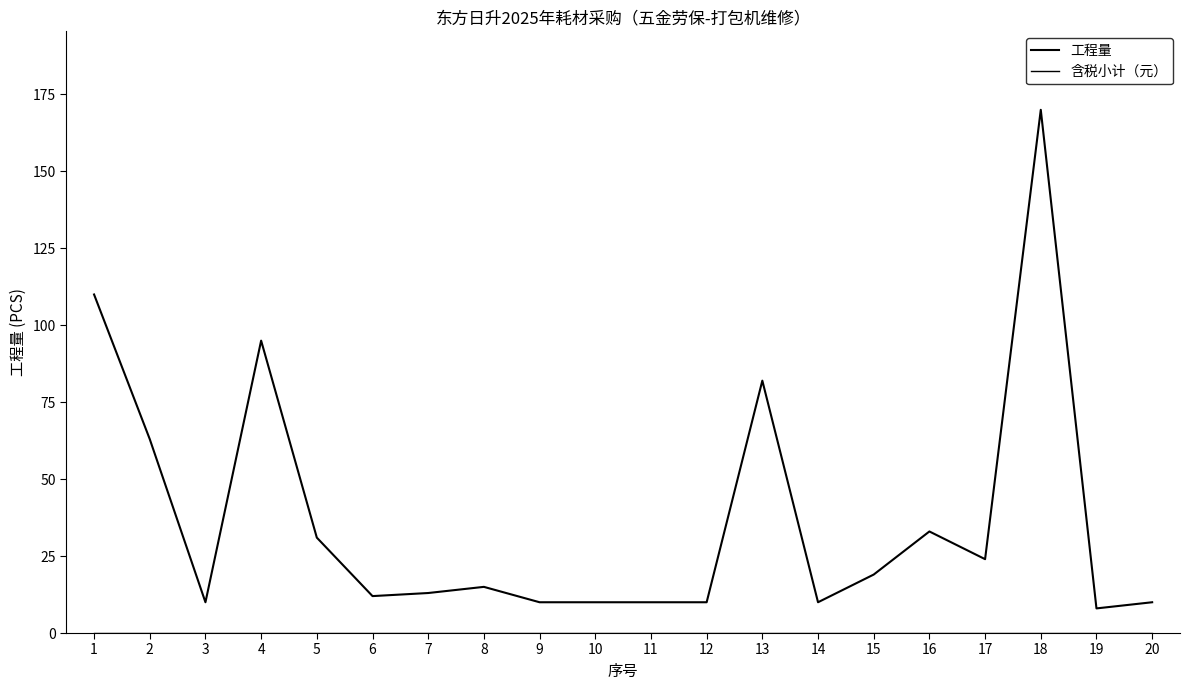

Does the chart have visible grid lines?

No